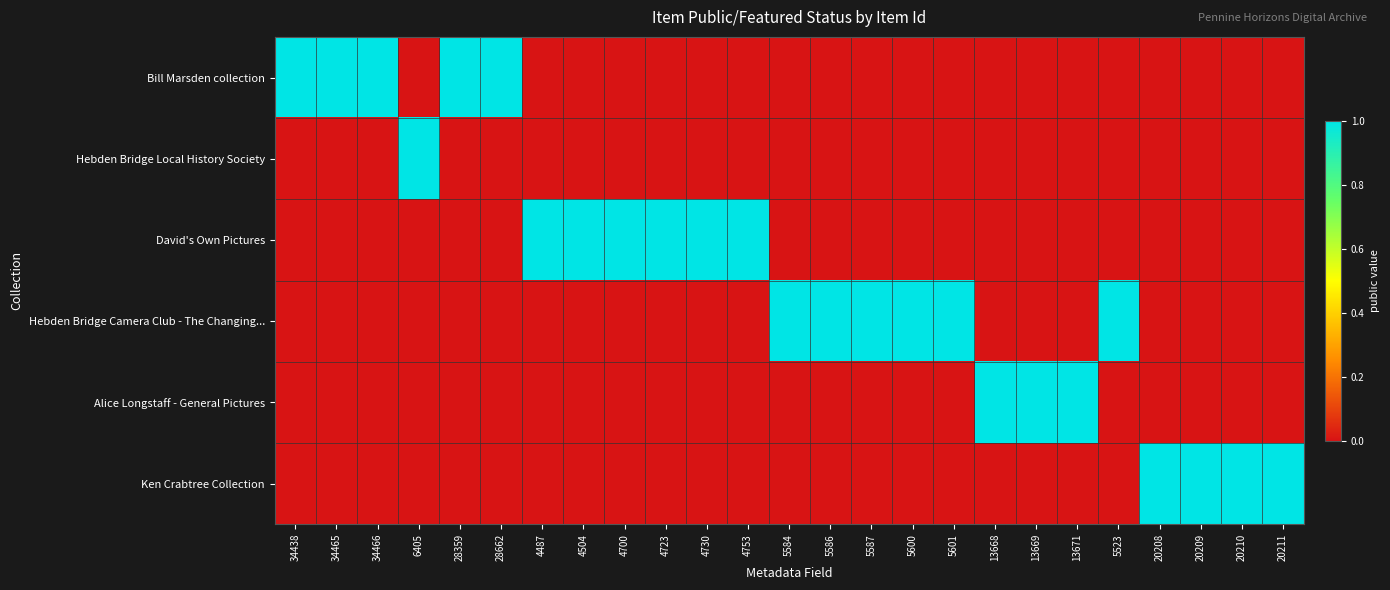

At how many categories does at least one series exceed 0?

25